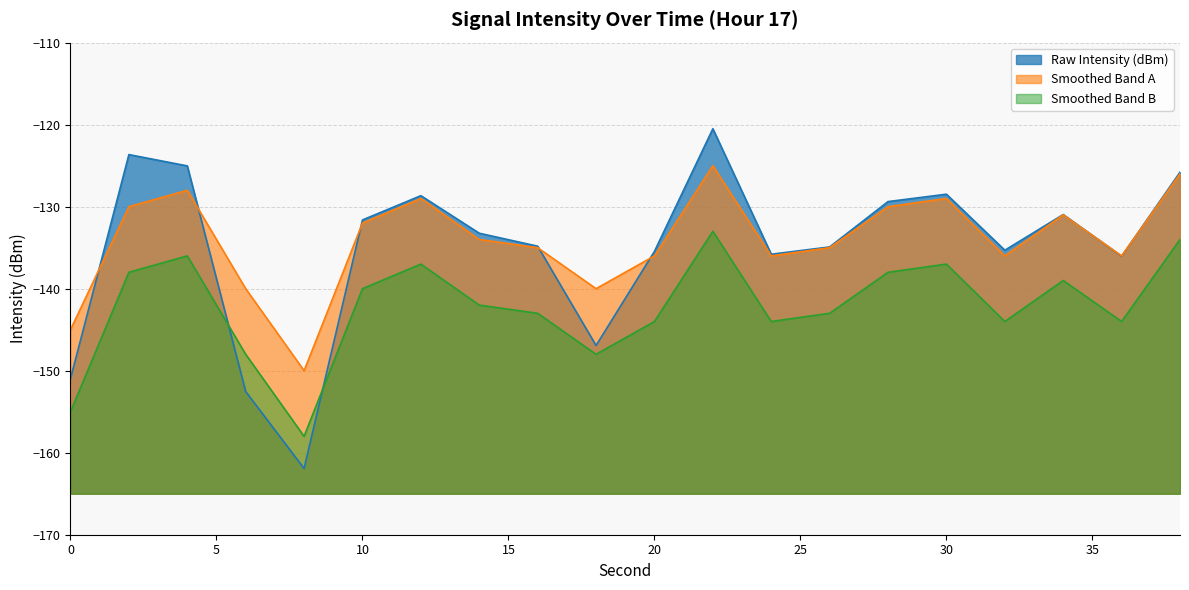

Does the chart have visible grid lines?

Yes